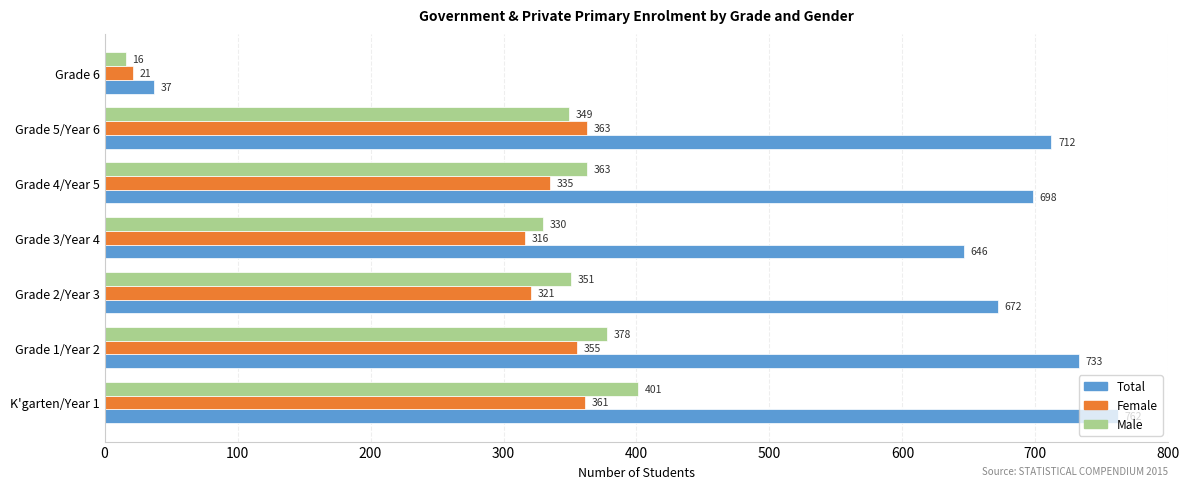

What are all the series names shown in the legend?

Total, Female, Male